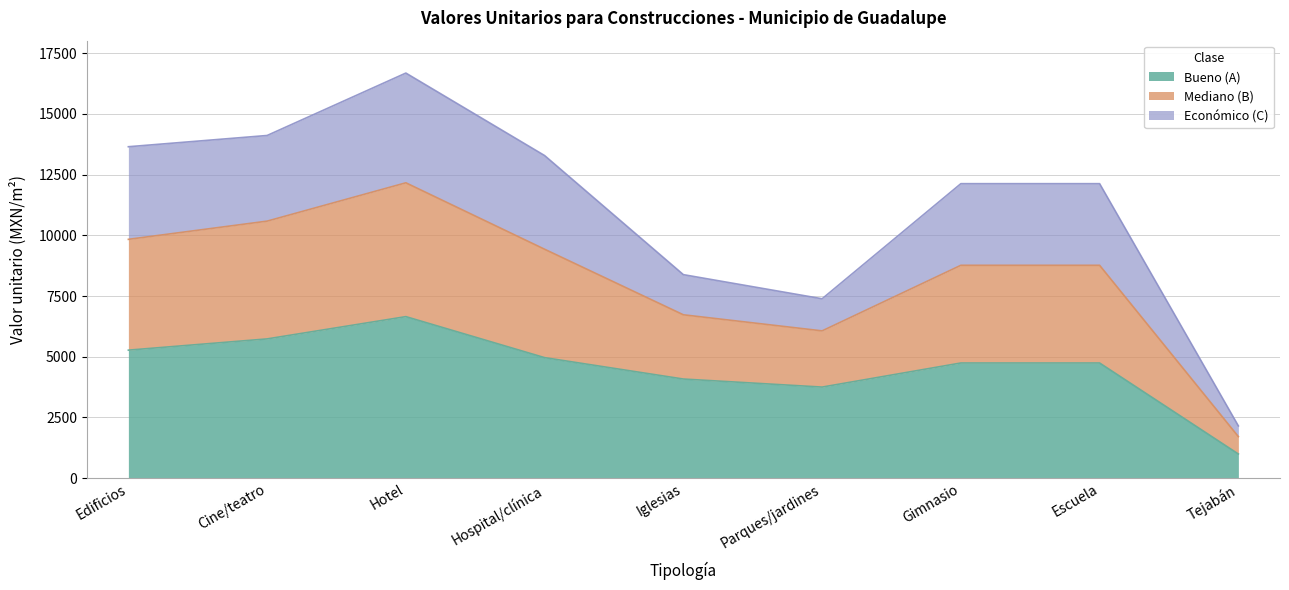

Does the chart display data point markers on the line(s)?

No